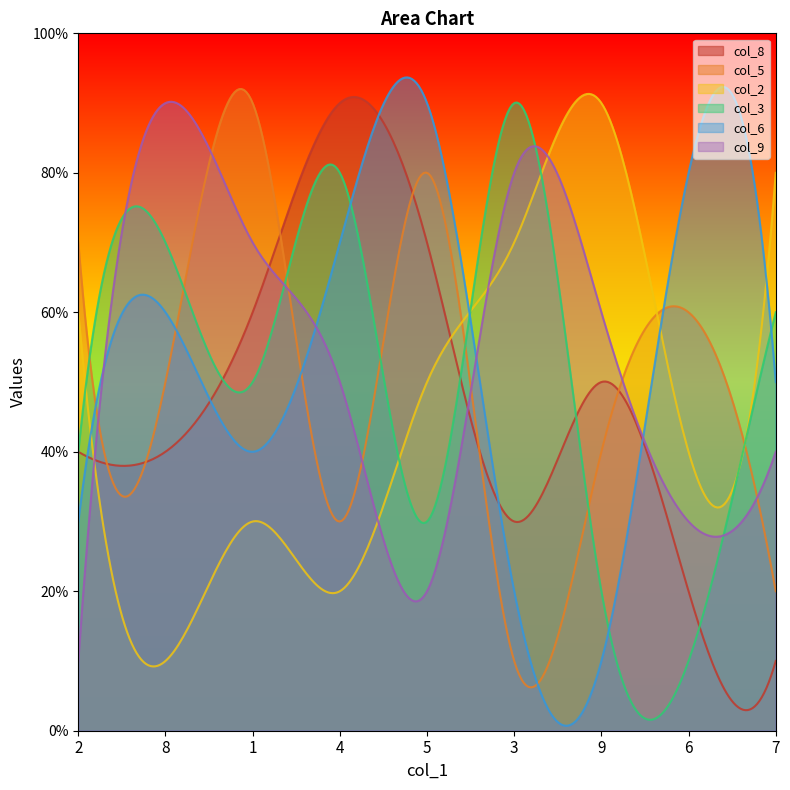

Is the value of col_9 at 8 greater than the value of col_6 at 6?

Yes